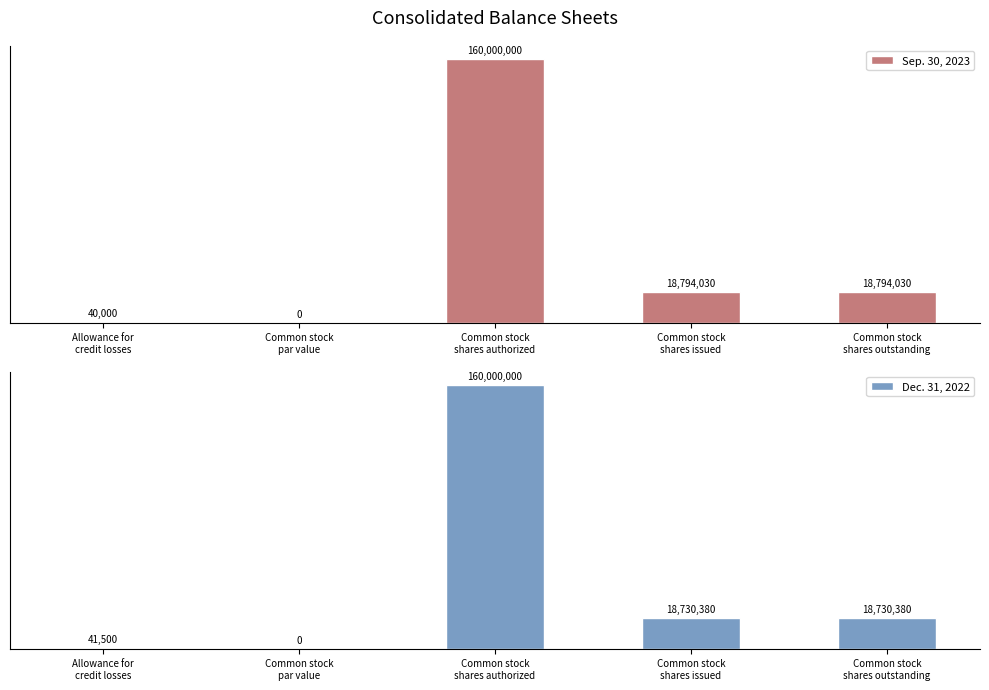

Reading left to right, list all the values displayed in this chart.

Sep. 30, 2023: Allowance for
credit losses=40000	Common stock
par value=0	Common stock
shares authorized=160000000	Common stock
shares issued=18794030	Common stock
shares outstanding=18794030
Dec. 31, 2022: Allowance for
credit losses=41500	Common stock
par value=0	Common stock
shares authorized=160000000	Common stock
shares issued=18730380	Common stock
shares outstanding=18730380